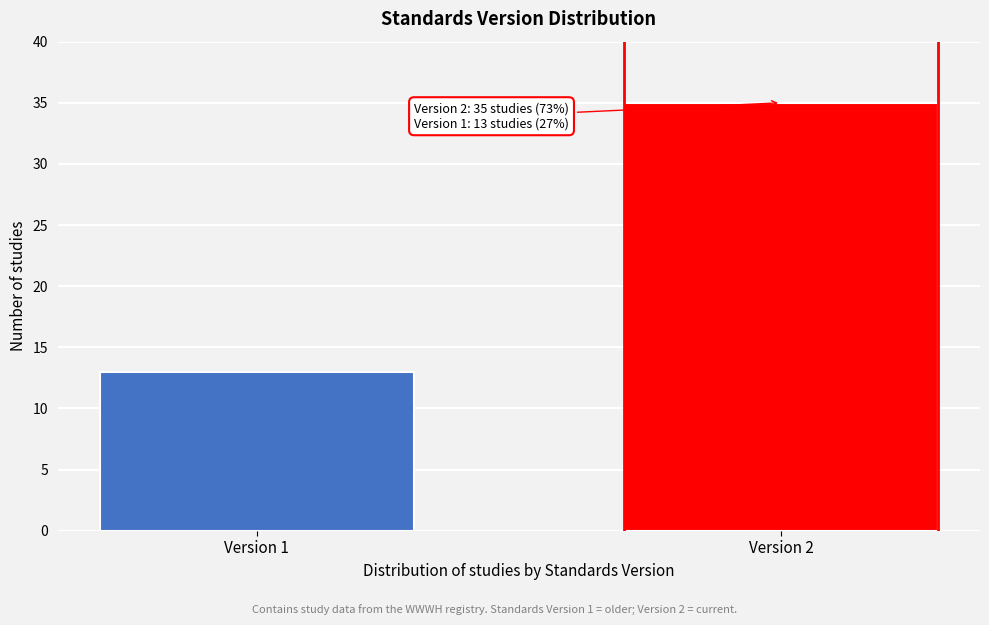

Reading left to right, transcribe all the data shown in this chart.

13	35